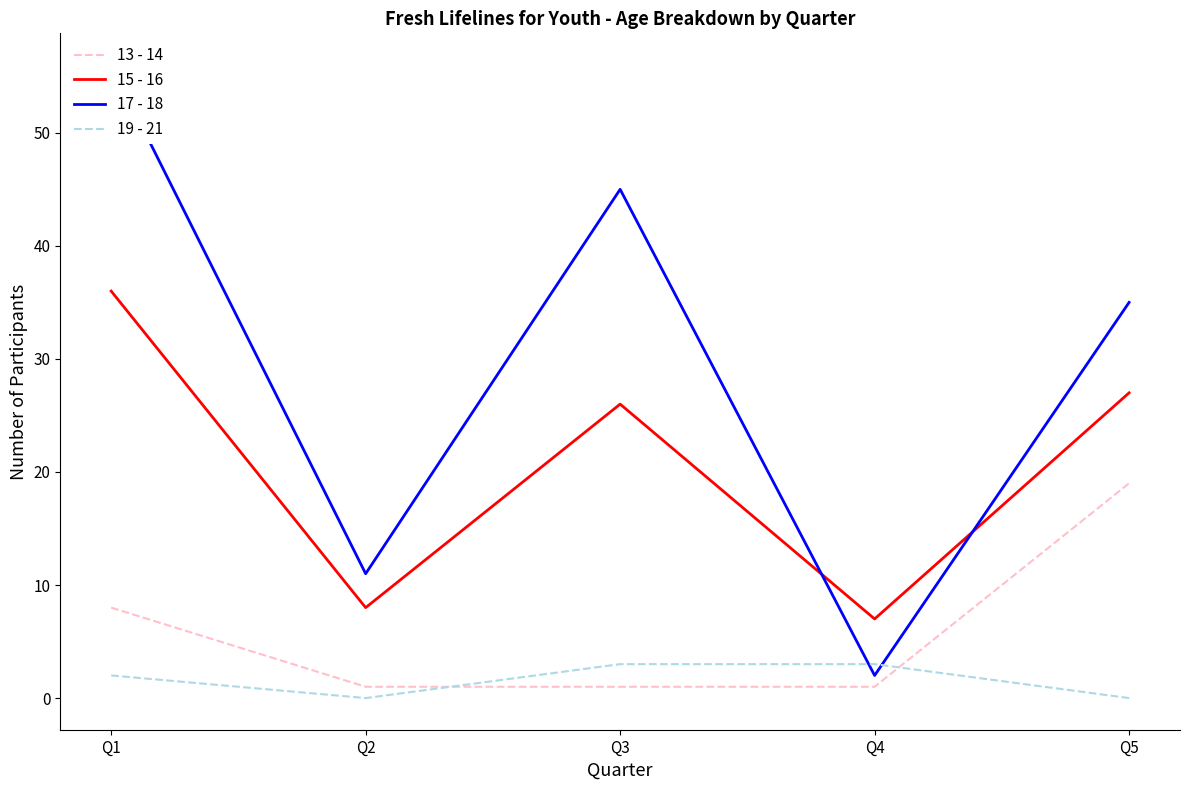

Reading left to right, extract all data points from this chart.

13 - 14: Q1=8	Q2=1	Q3=1	Q4=1	Q5=19
15 - 16: Q1=36	Q2=8	Q3=26	Q4=7	Q5=27
17 - 18: Q1=56	Q2=11	Q3=45	Q4=2	Q5=35
19 - 21: Q1=2	Q2=0	Q3=3	Q4=3	Q5=0